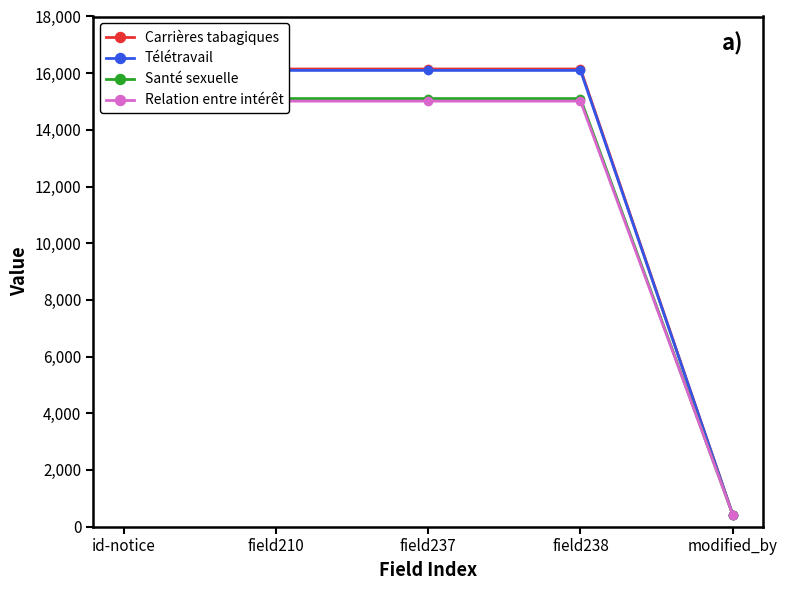

What is the greatest value displayed?

16148